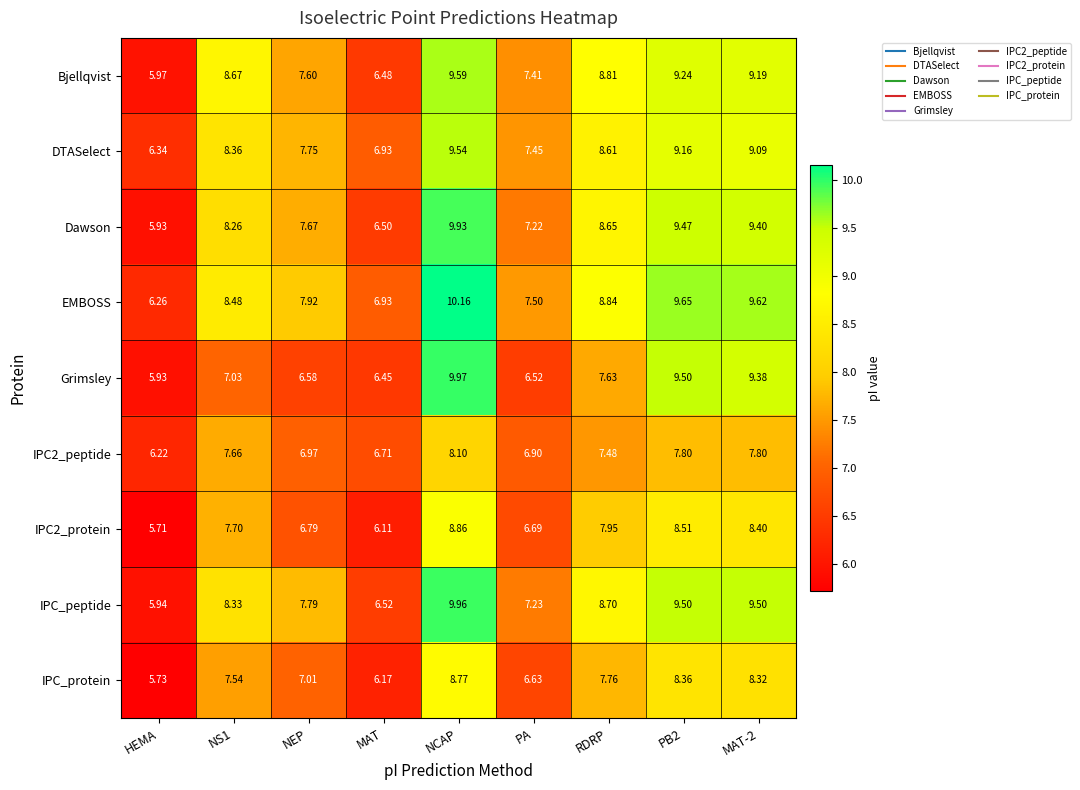

Which series has the widest spread of values?

Grimsley